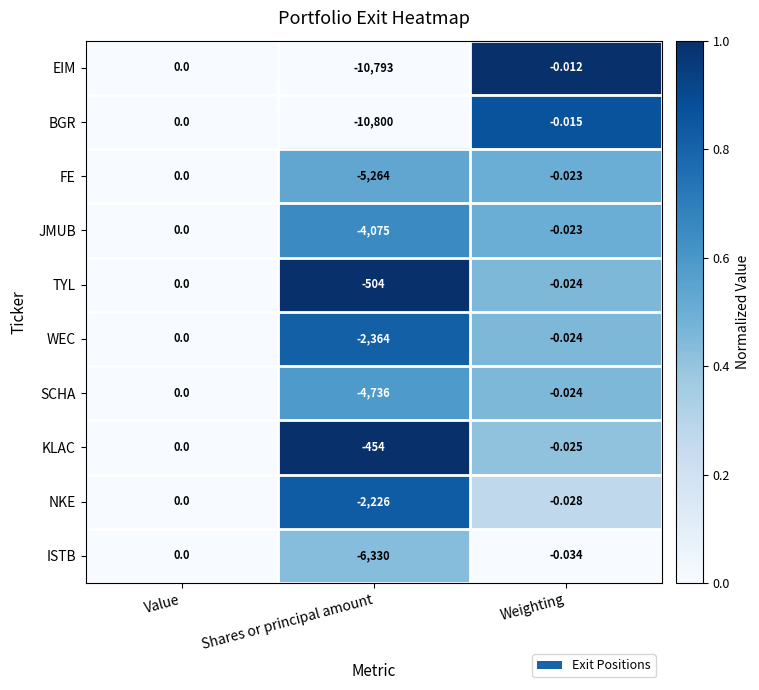

Which category has the highest value across all series?

Value